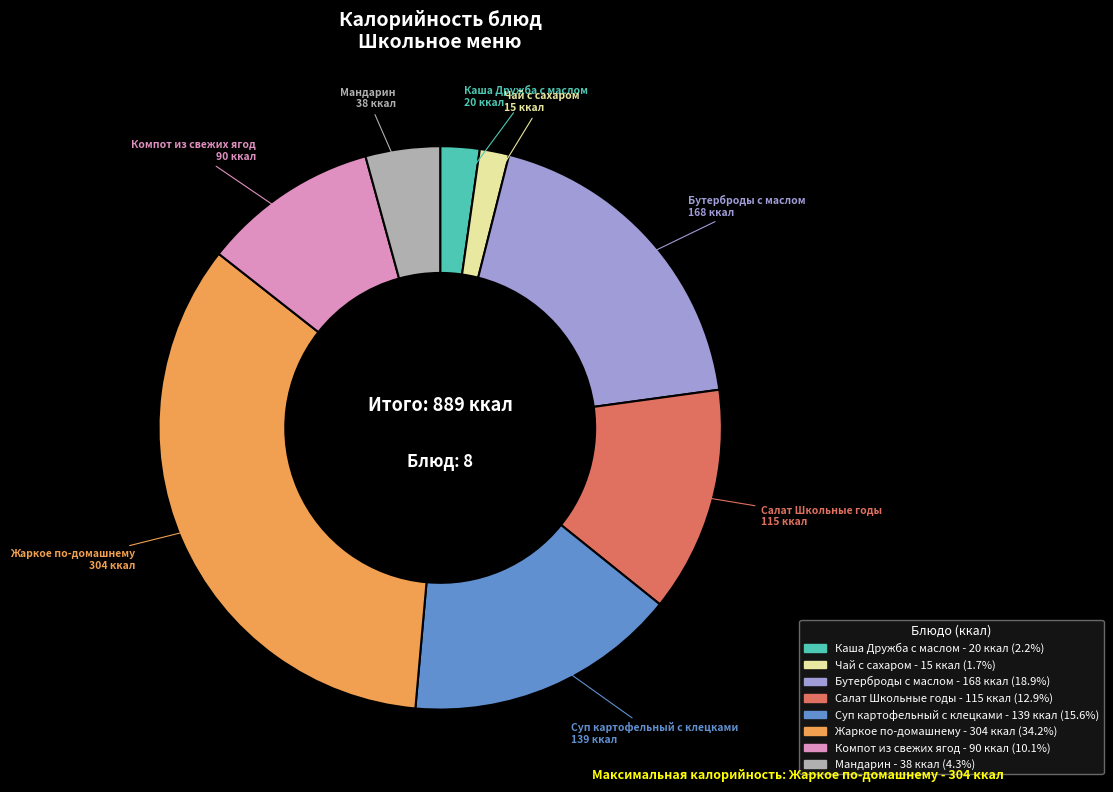

How many segments does this pie chart have?

8